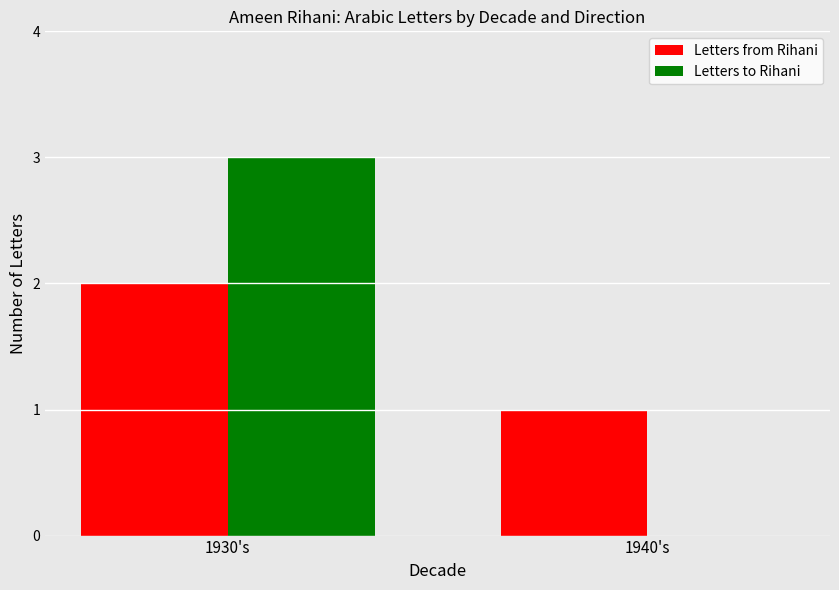

What value does the Letters to Rihani series have at 1930's?

3